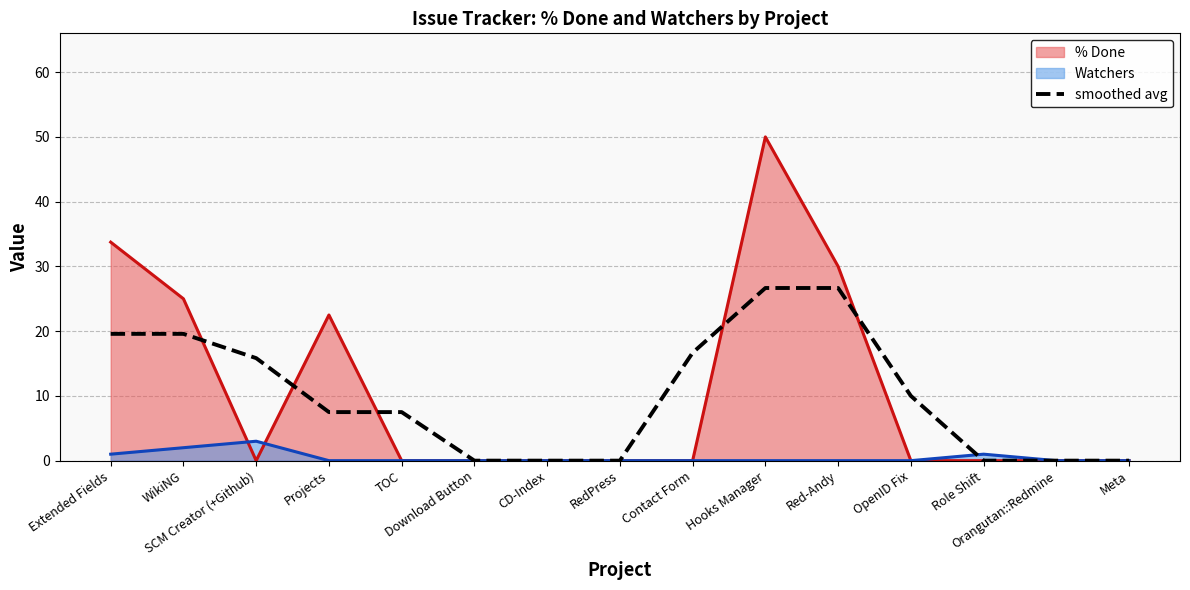

At which label does the data first exceed 7?

Extended Fields